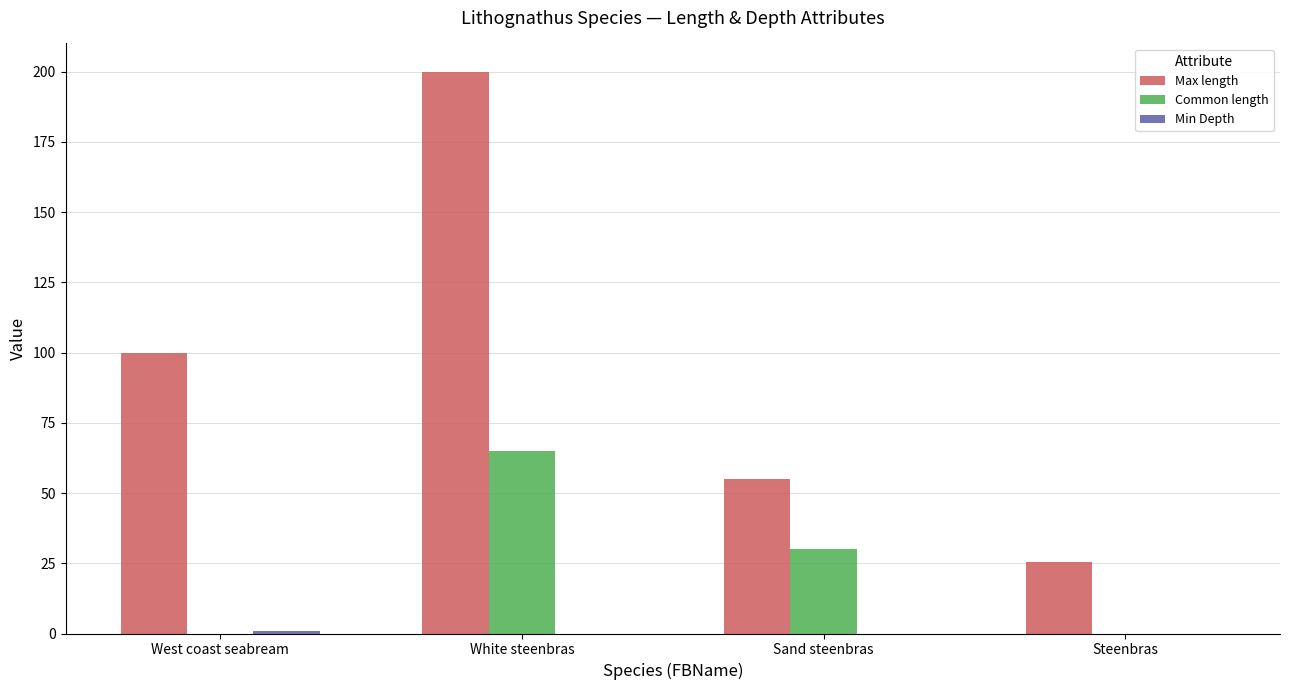

Which series changed the most between Sand steenbras and Steenbras?

Common length